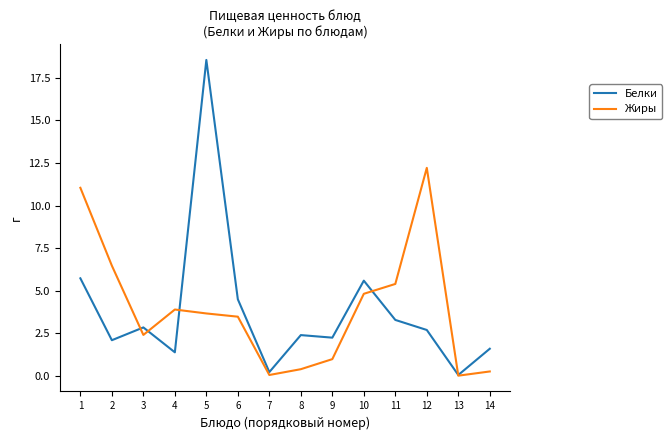

List the series in order of their peak value, highest first.

Белки, Жиры